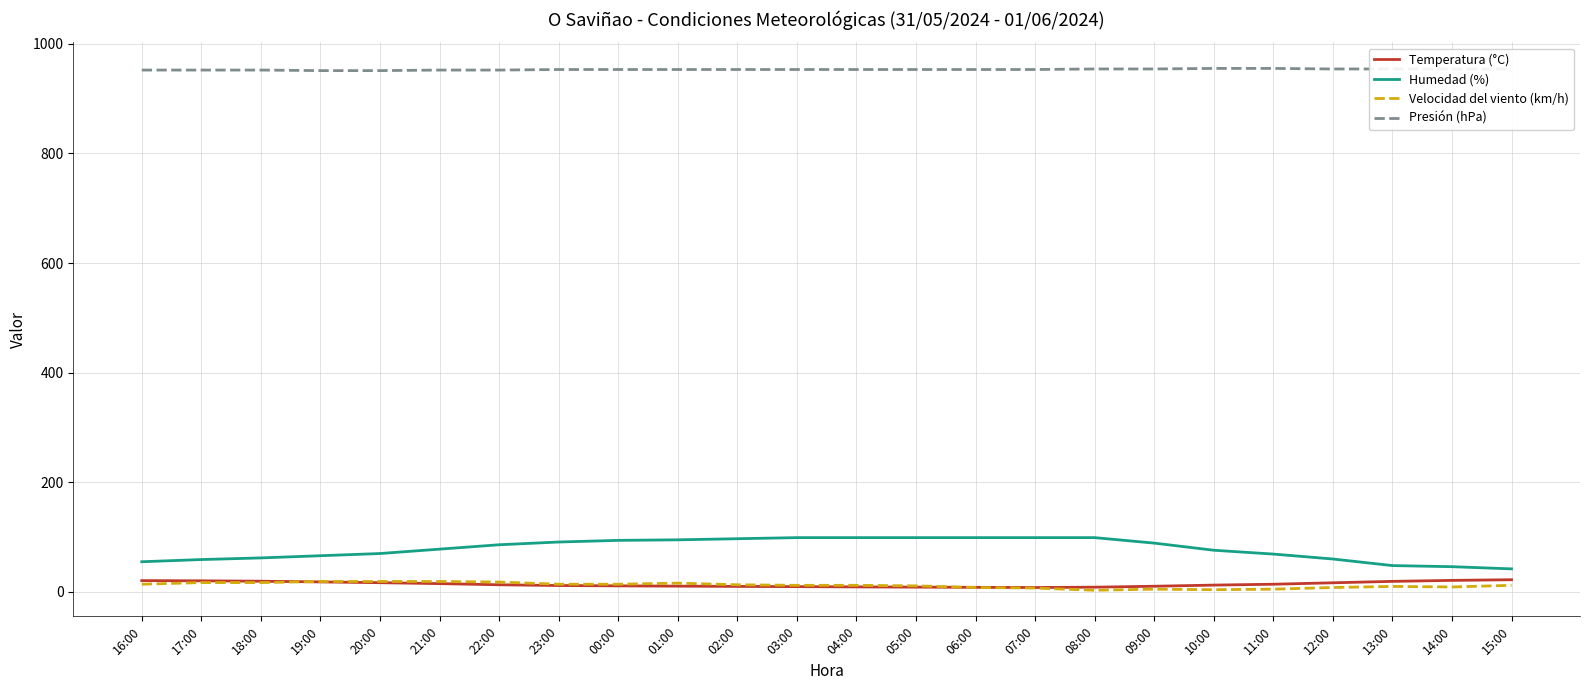

Which series has the largest range (max minus min)?

Humedad (%)